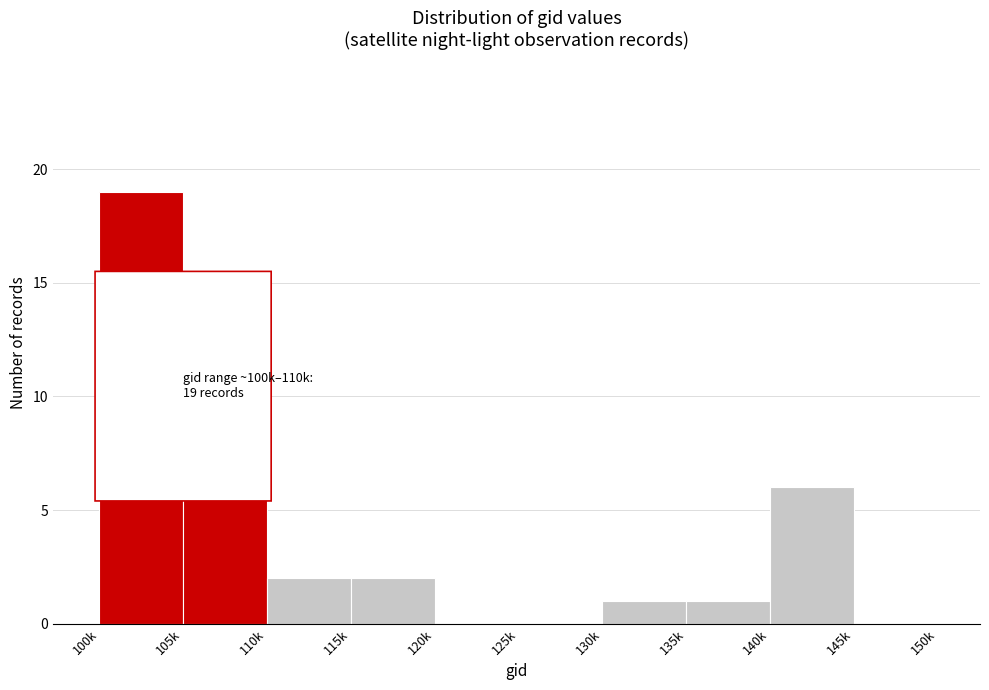

Reading left to right, what are all the values shown in this chart?

100k=19	105k=9	110k=2	115k=2	120k=0	125k=0	130k=1	135k=1	140k=6	145k=0